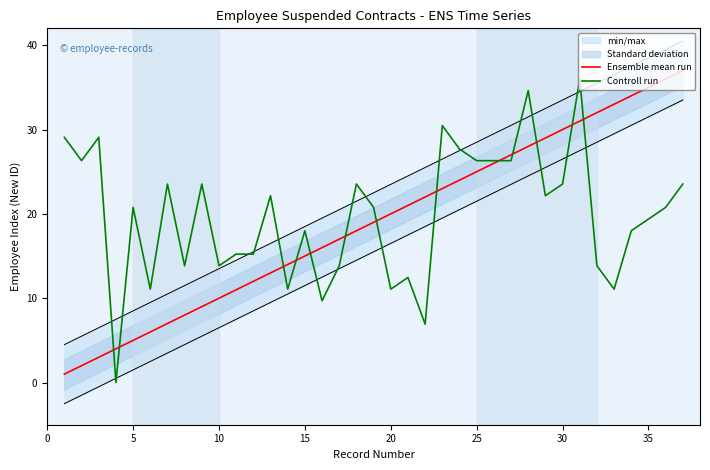

The Controll run series shows 37.8 at 30. True or false?

False